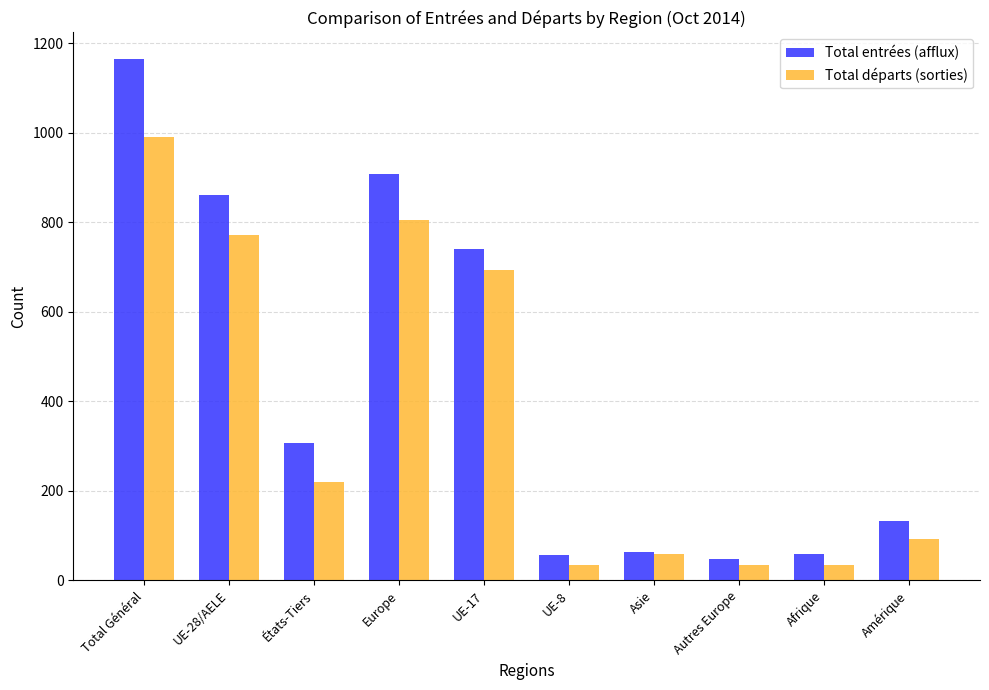

Between Asie and Afrique, which series saw the biggest shift?

Total départs (sorties)